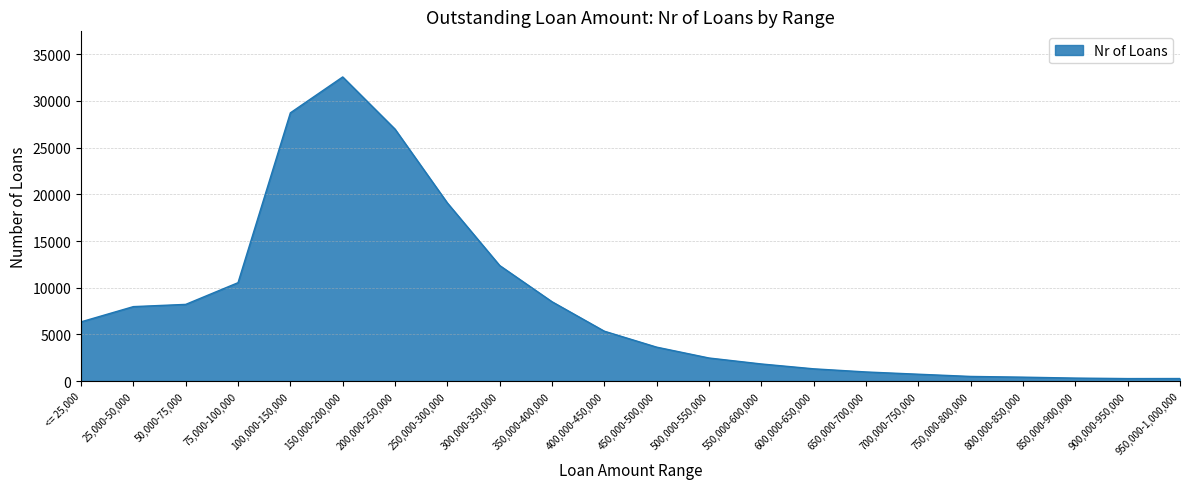

What is the greatest value displayed?

32575